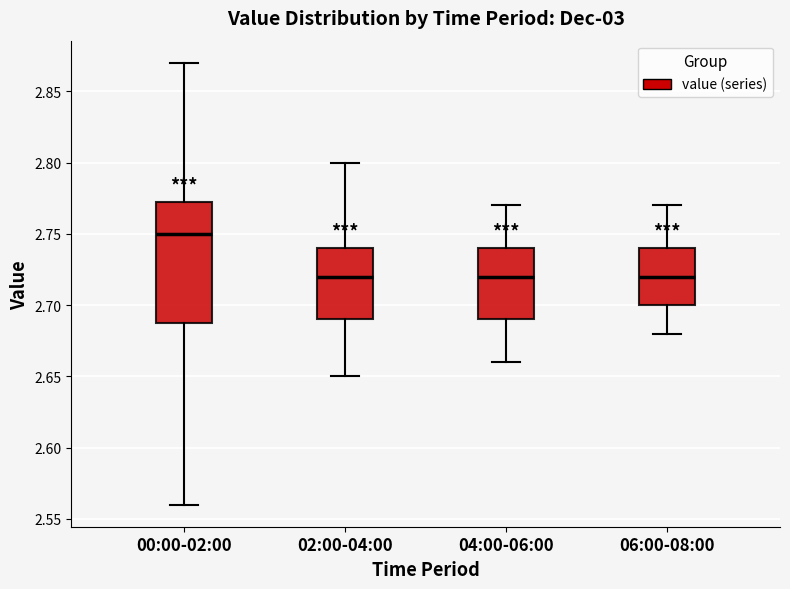

Reading left to right, read every box against the y-axis: the position of its median line, the range the box covers, and the ends of its whiskers. The values are not printed on the chart, so give them approximately, as read against the axis.

00:00-02:00: median 2.750, box 2.690 to 2.775, whiskers 2.560 to 2.870
02:00-04:00: median 2.720, box 2.690 to 2.740, whiskers 2.650 to 2.800
04:00-06:00: median 2.720, box 2.690 to 2.740, whiskers 2.660 to 2.770
06:00-08:00: median 2.720, box 2.700 to 2.740, whiskers 2.680 to 2.770